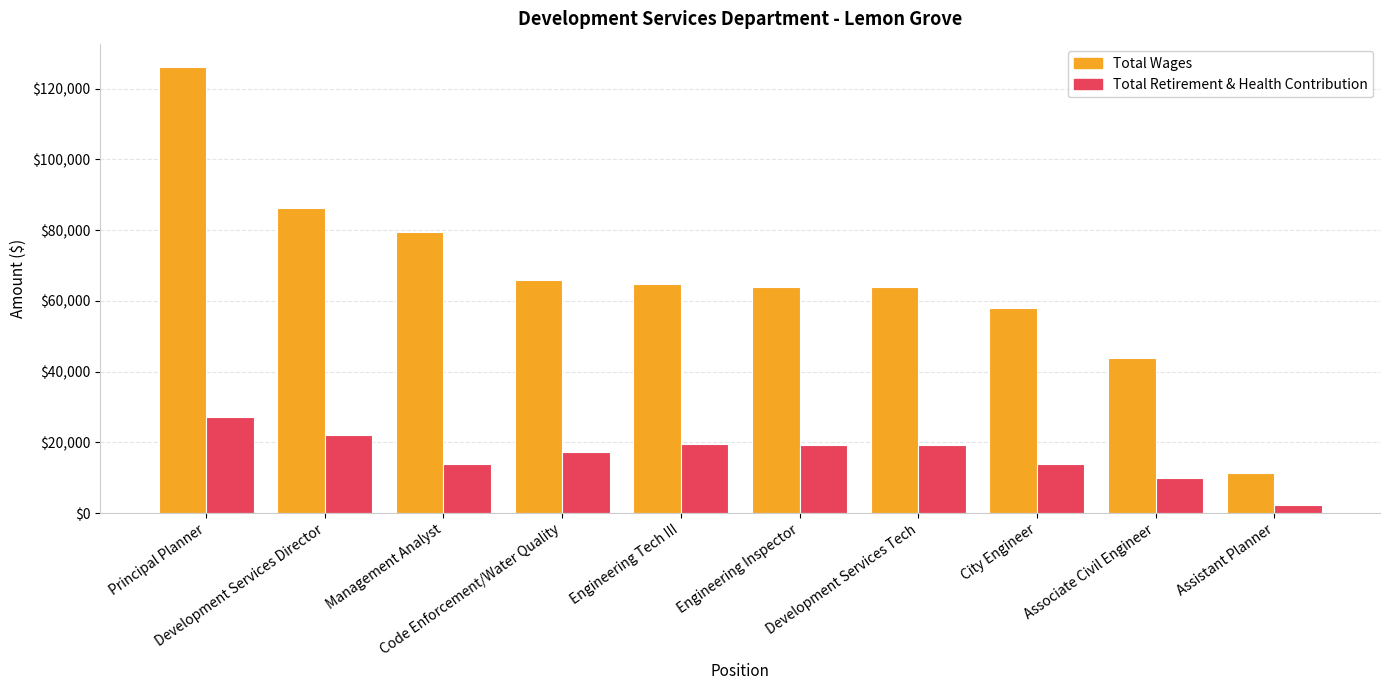

What position from the right is Engineering Tech III?

6